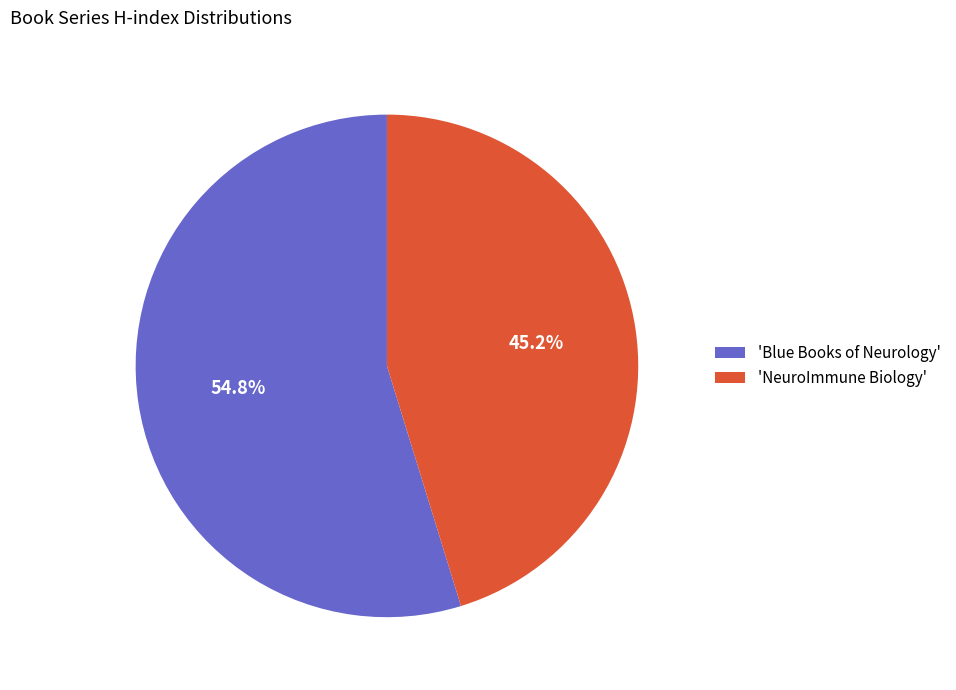

Count the number of slices in the pie.

2